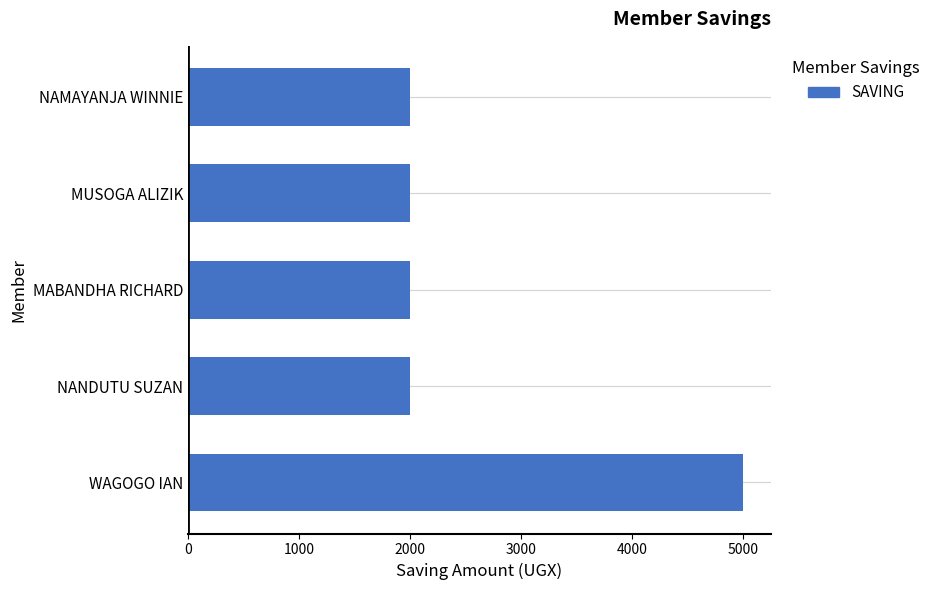

What is the ratio of the value at NAMAYANJA WINNIE to the value at NANDUTU SUZAN?

1.0